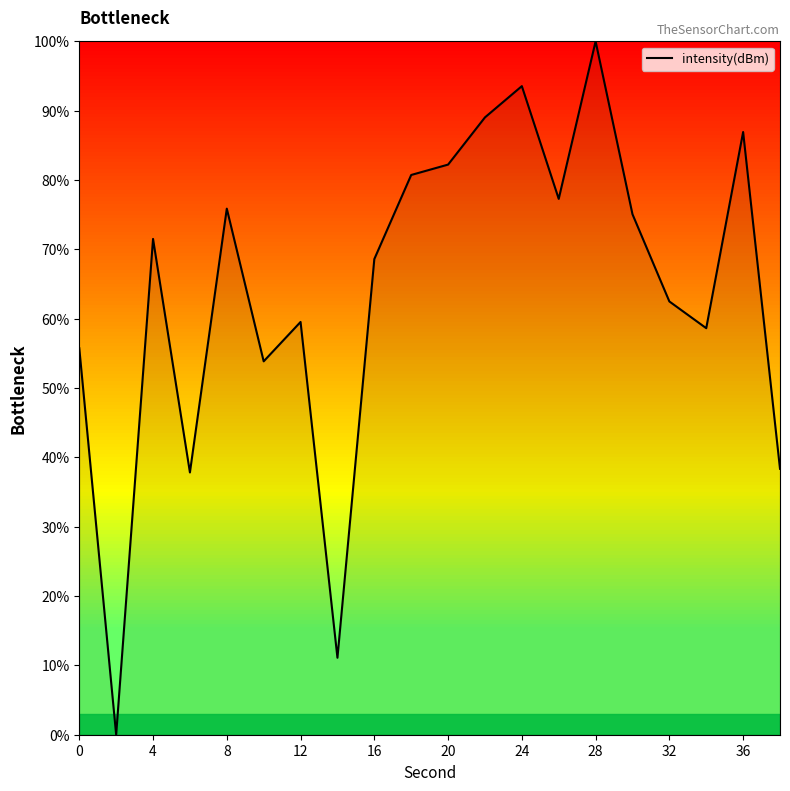

How many positive values are there?

19